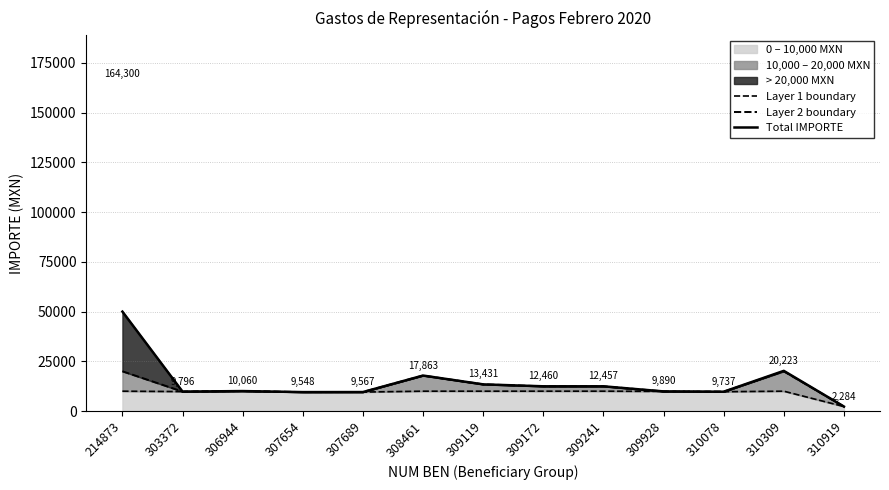

How many interior local peaks does the Total IMPORTE series have?

3